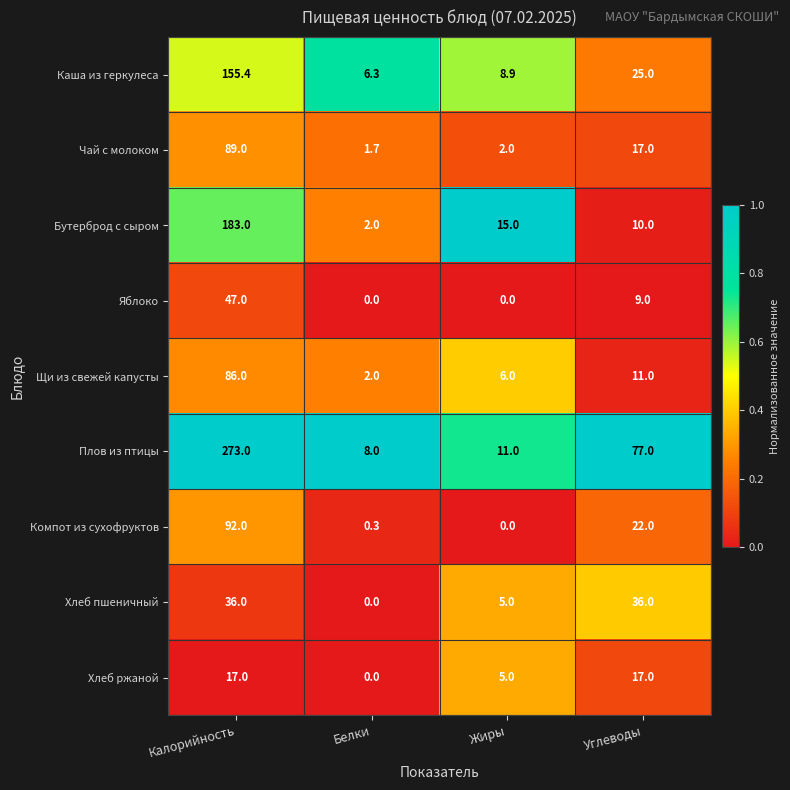

What is the difference between the highest and lowest values at Белки?

8.0